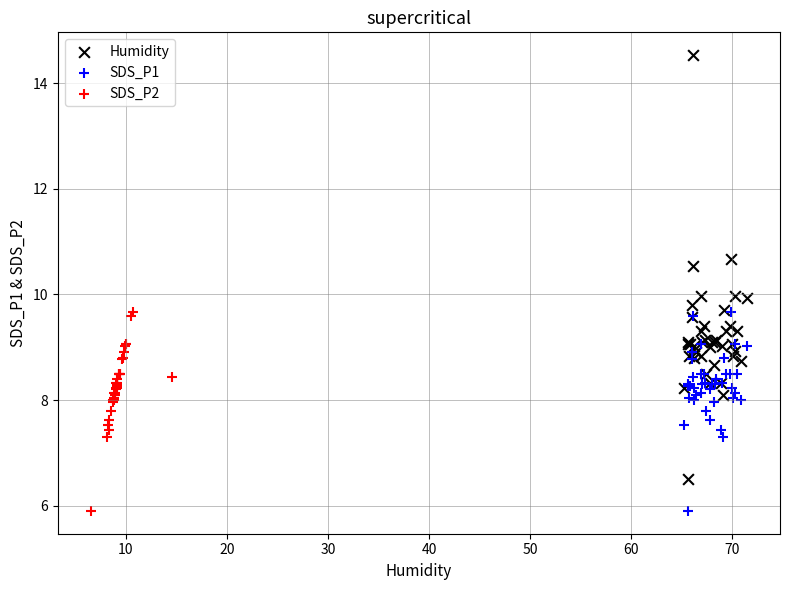

Which series contains the highest Y value?

Humidity